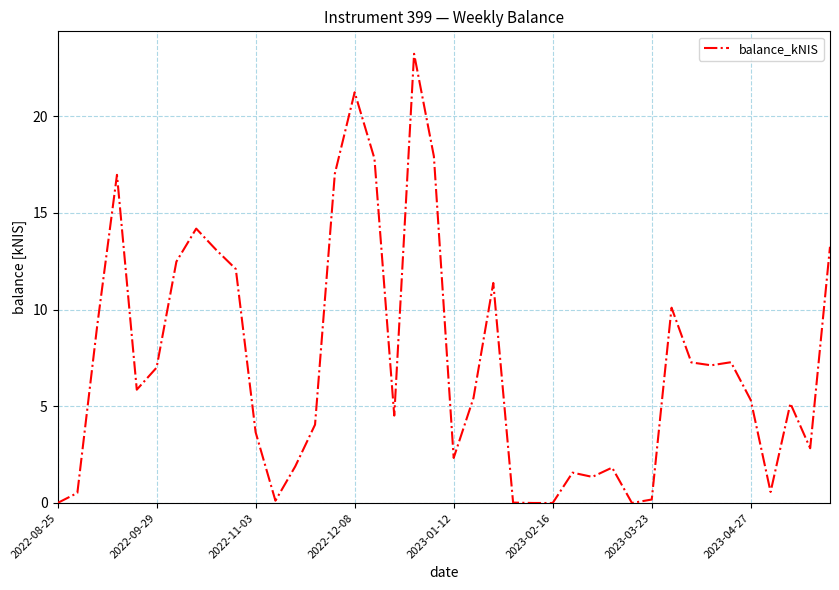

What is the sum of all values?

285.8